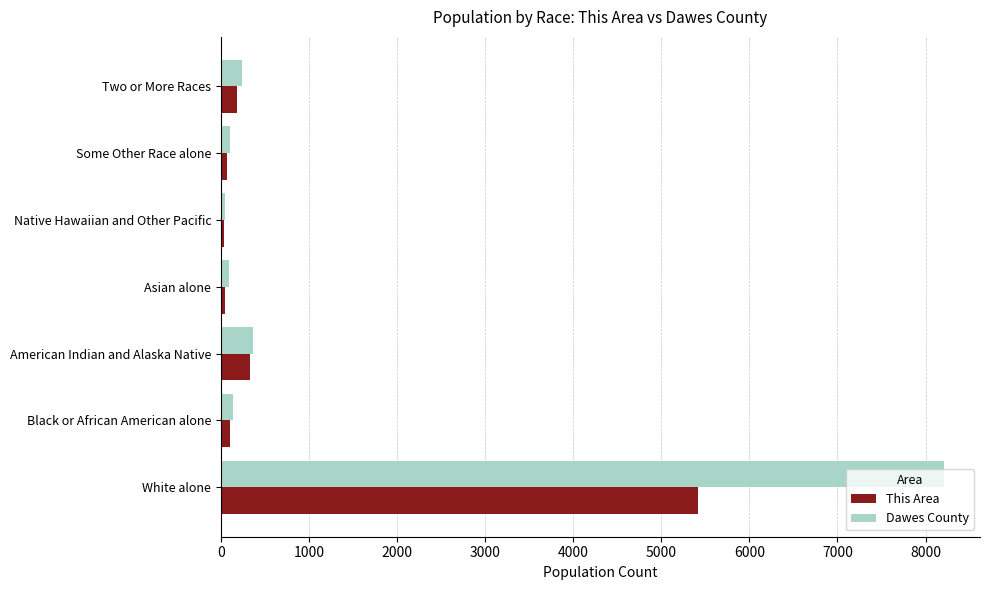

The value of Dawes County at Two or More Races is 233. True or false?

True